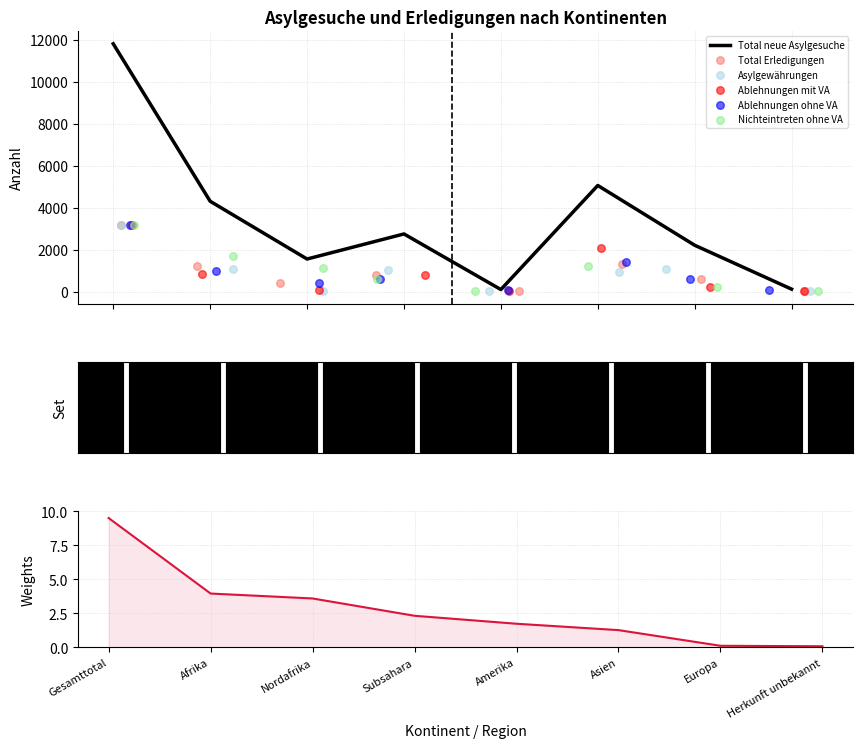

At which category is the sum across all series the highest?

Gesamttotal